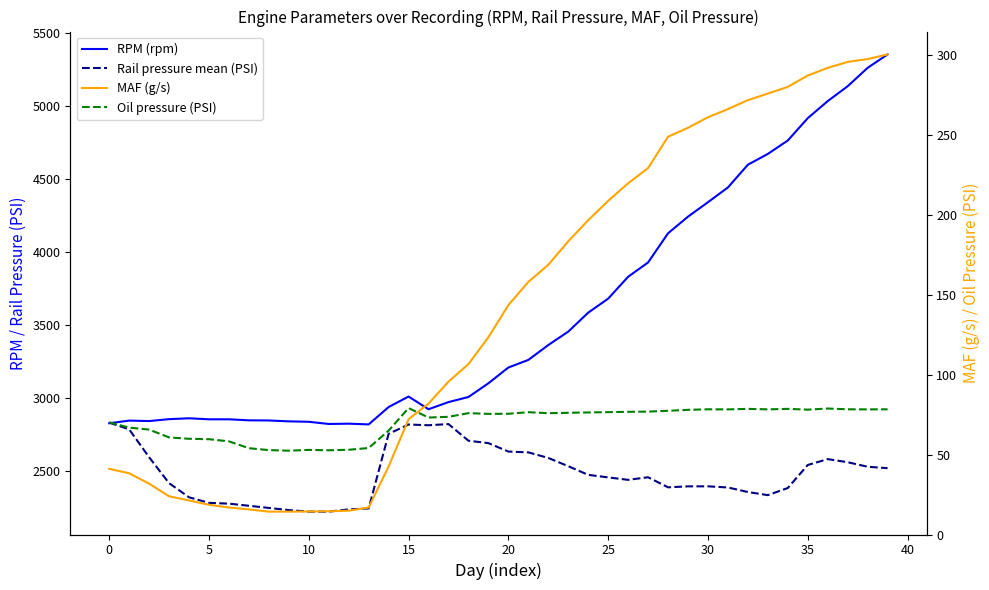

Between 39 and 34, which is larger?

39